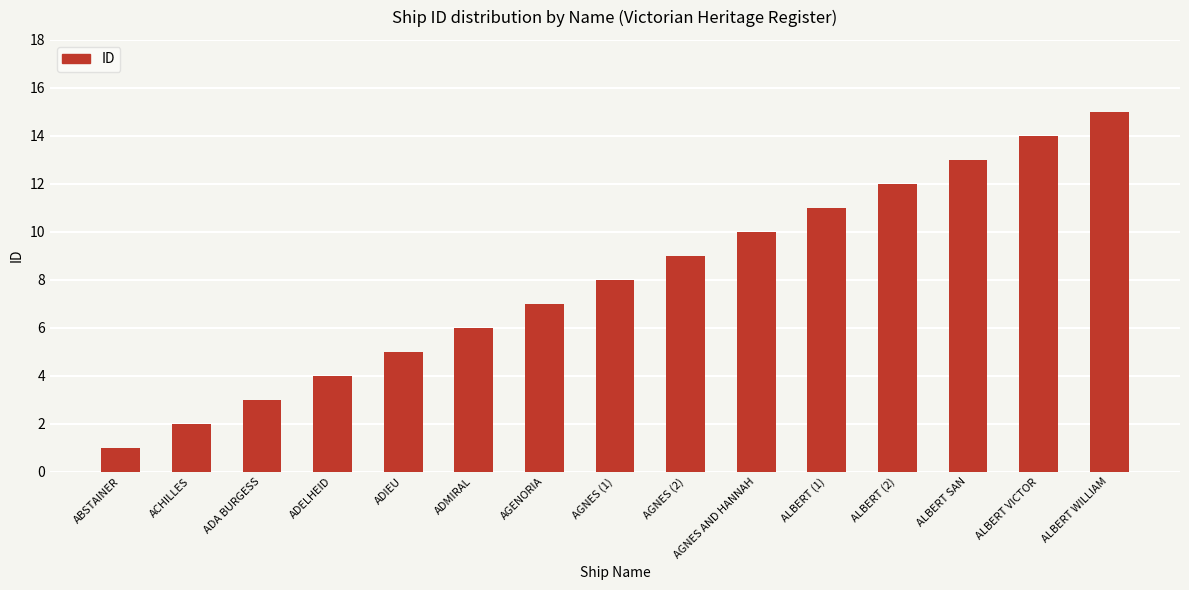

Which category has the highest value across all series?

ALBERT WILLIAM